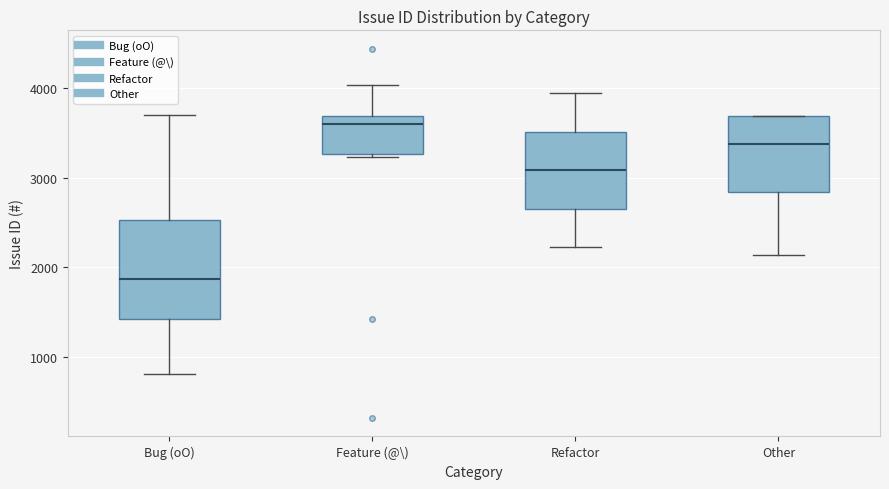

Reading left to right, transcribe this box plot: for each box, give where its median line is, the range the box spans, and where its two whiskers end, as read against the y-axis. The values are not printed on the chart, so give them approximately, as read against the axis.

Bug (oO): median 1900, box 1400 to 2500, whiskers 800 to 3700
Feature (@\): median 3600, box 3300 to 3700, whiskers 3200 to 4000
Refactor: median 3100, box 2700 to 3500, whiskers 2200 to 3900
Other: median 3400, box 2800 to 3700, whiskers 2100 to 3700